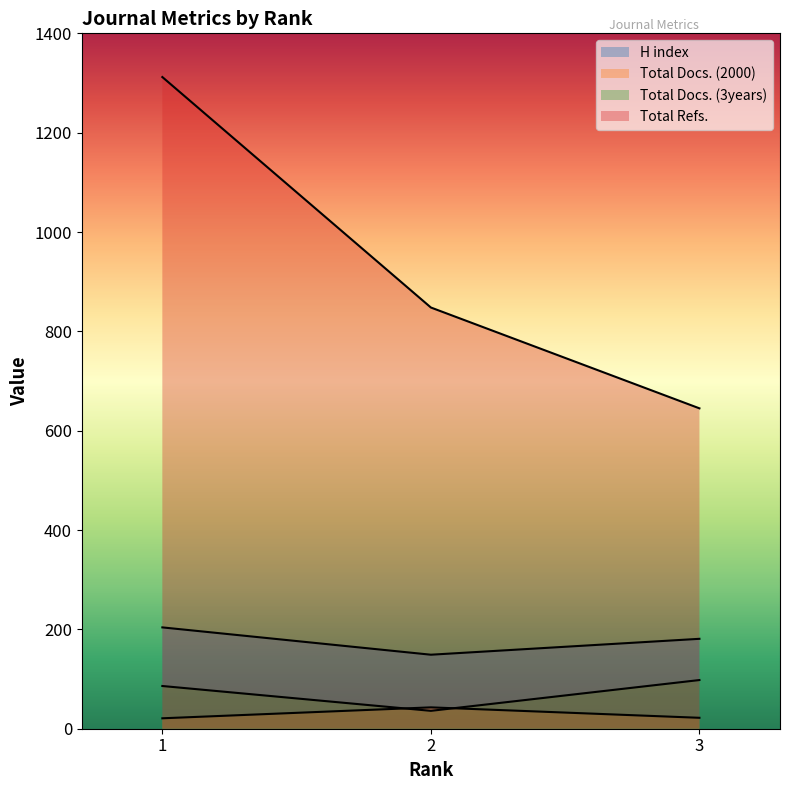

What is the maximum value shown in the chart?

1312